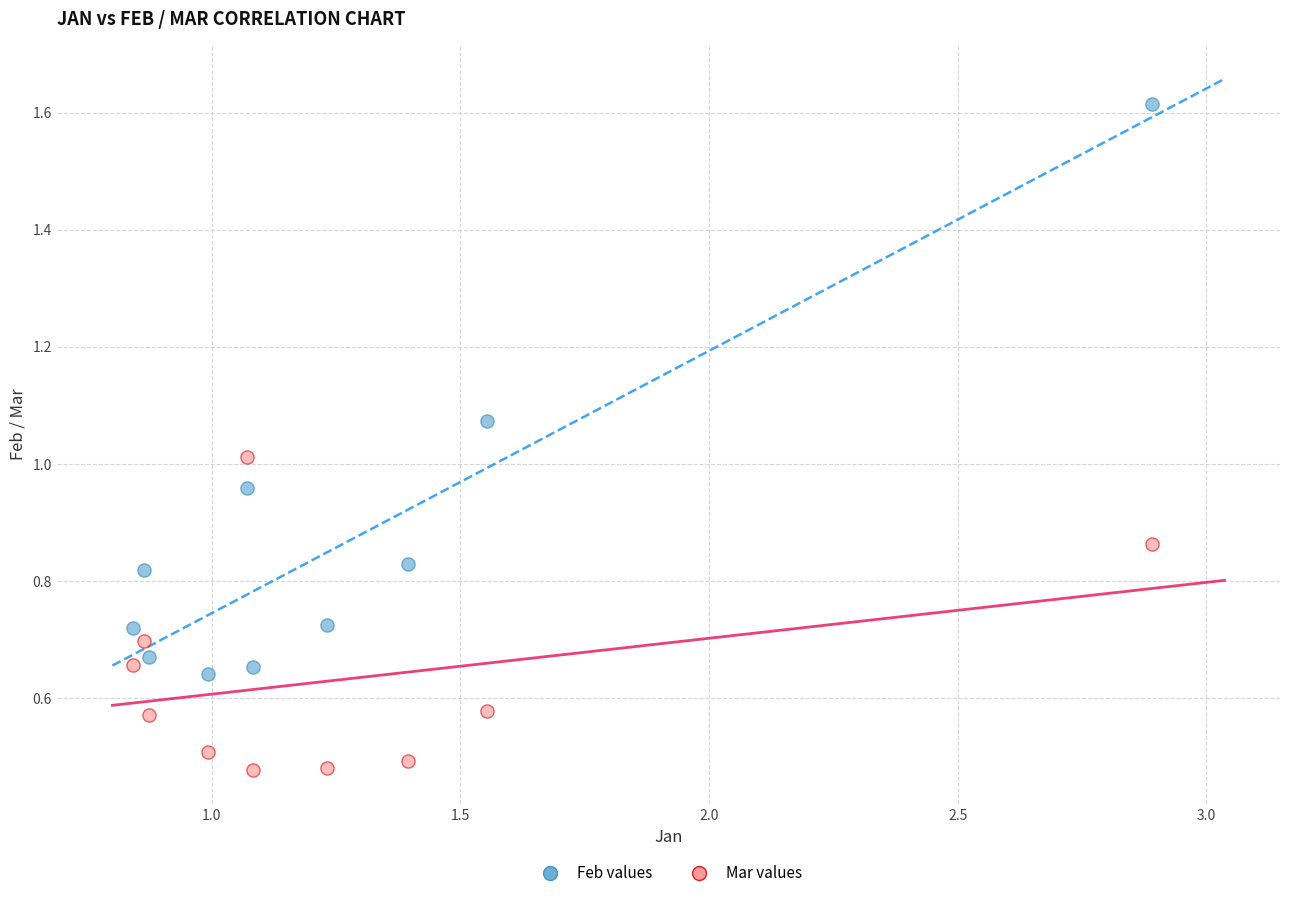

Which series reaches the maximum Y coordinate?

Feb values